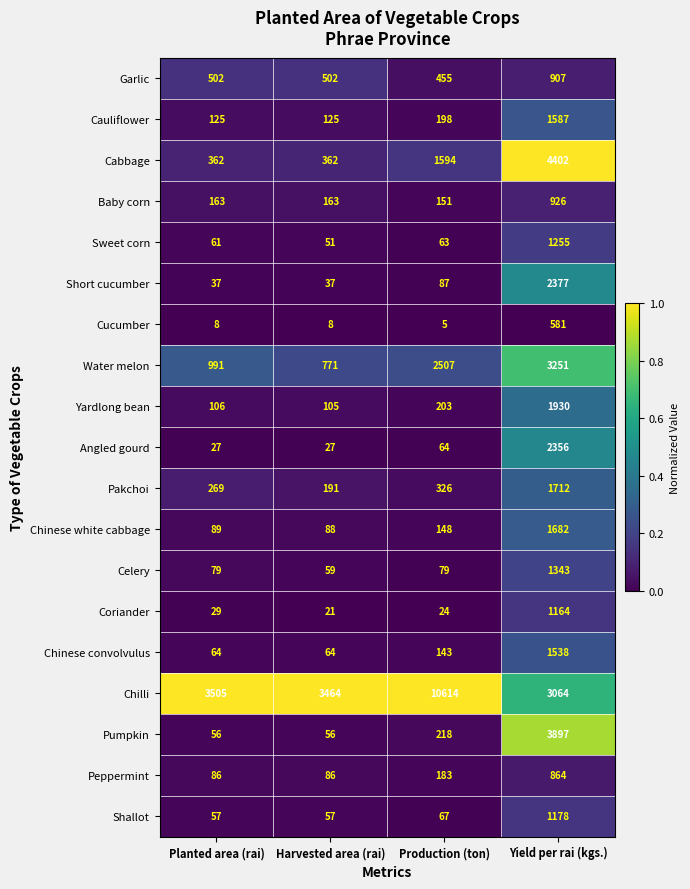

At which label does Cucumber reach its minimum?

Production (ton)